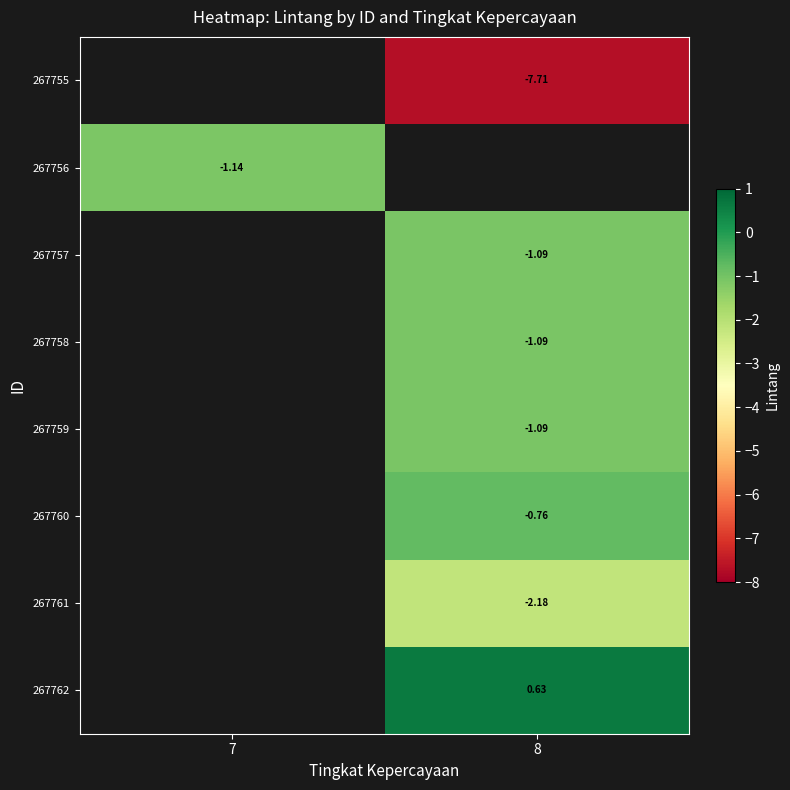

Is it true that 267756 equals -1.1 at 7?

True